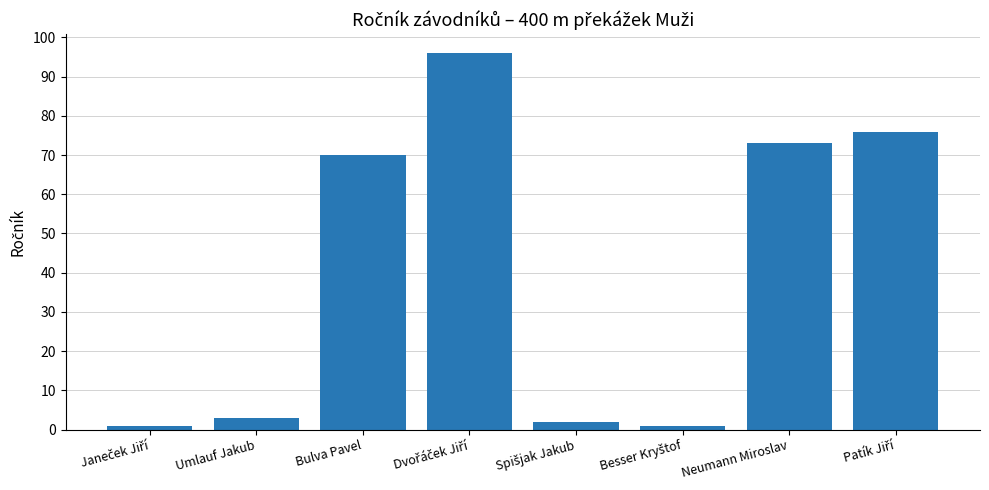

What is the ratio of the value at Neumann Miroslav to the value at Umlauf Jakub?

24.3